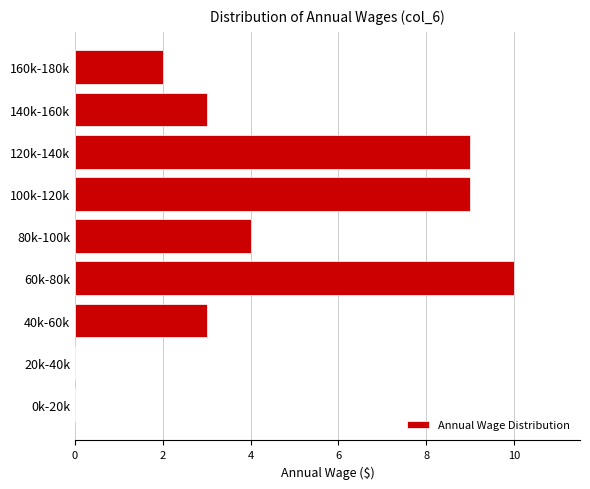

Reading bottom to top, transcribe all the data shown in this chart.

0k-20k=0	20k-40k=0	40k-60k=3	60k-80k=10	80k-100k=4	100k-120k=9	120k-140k=9	140k-160k=3	160k-180k=2